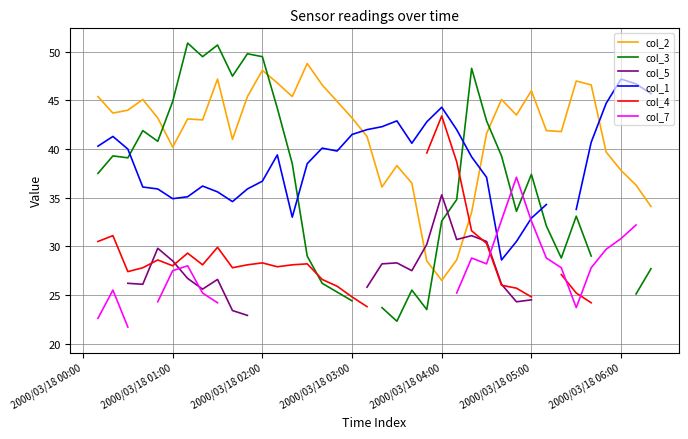

How many values in col_7 are above zero?

24